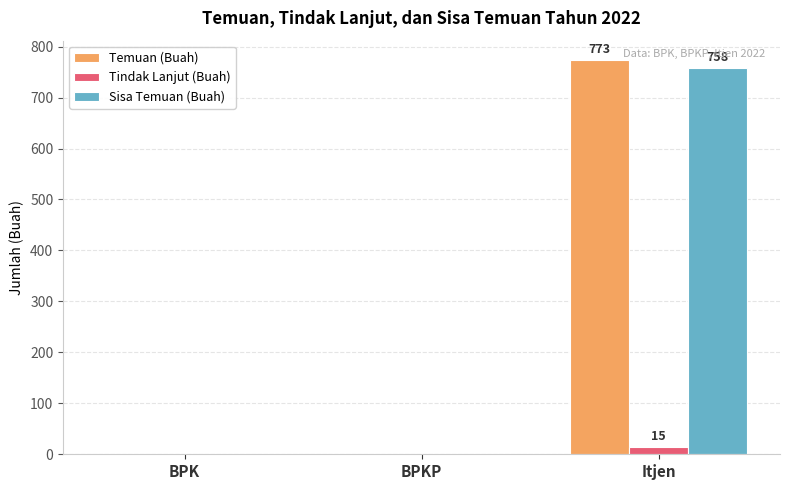

Which series has the largest range (max minus min)?

Temuan (Buah)